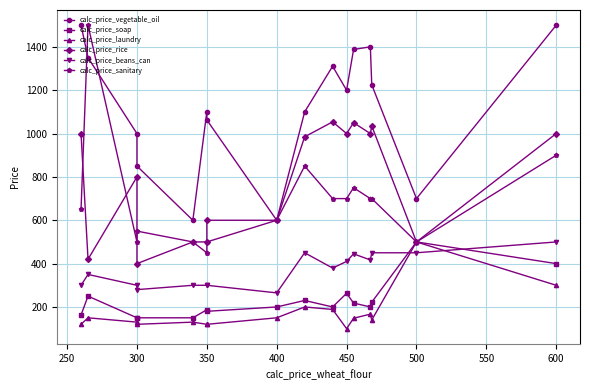

Count the number of categories in the chart.

16